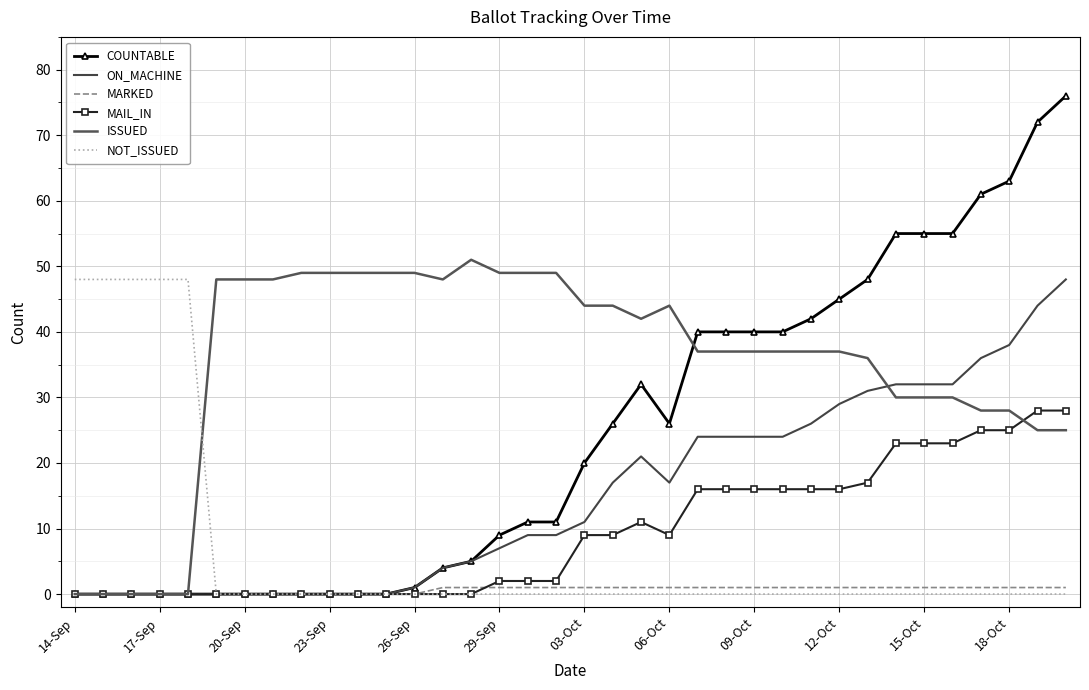

What are all the series names shown in the legend?

COUNTABLE, ON_MACHINE, MARKED, MAIL_IN, ISSUED, NOT_ISSUED